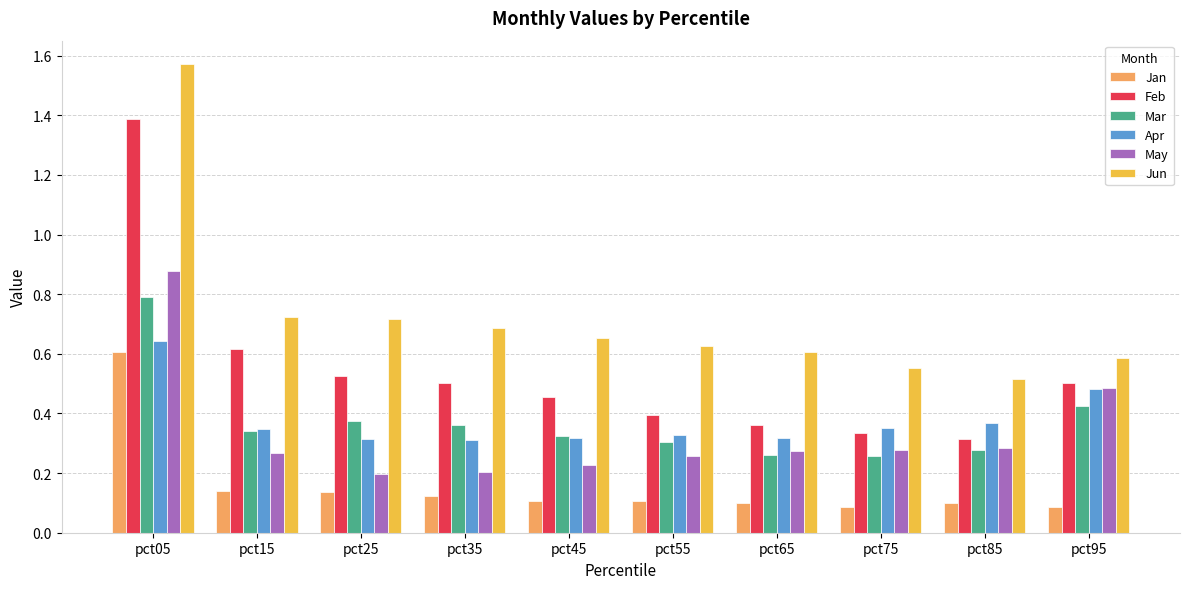

The Mar series shows 0.3 at pct75. True or false?

True